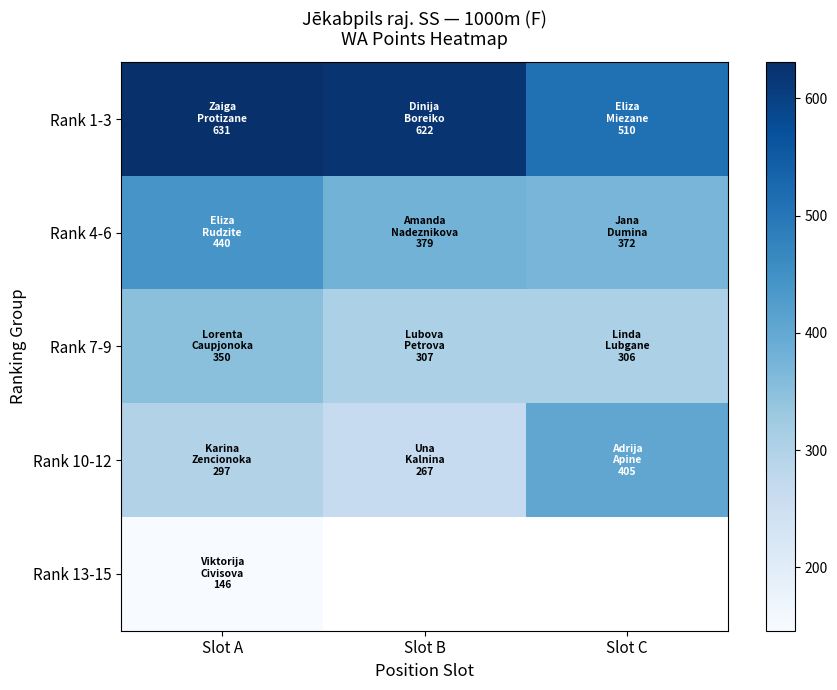

Between Slot B and Slot C, which series saw the biggest shift?

Rank 10-12